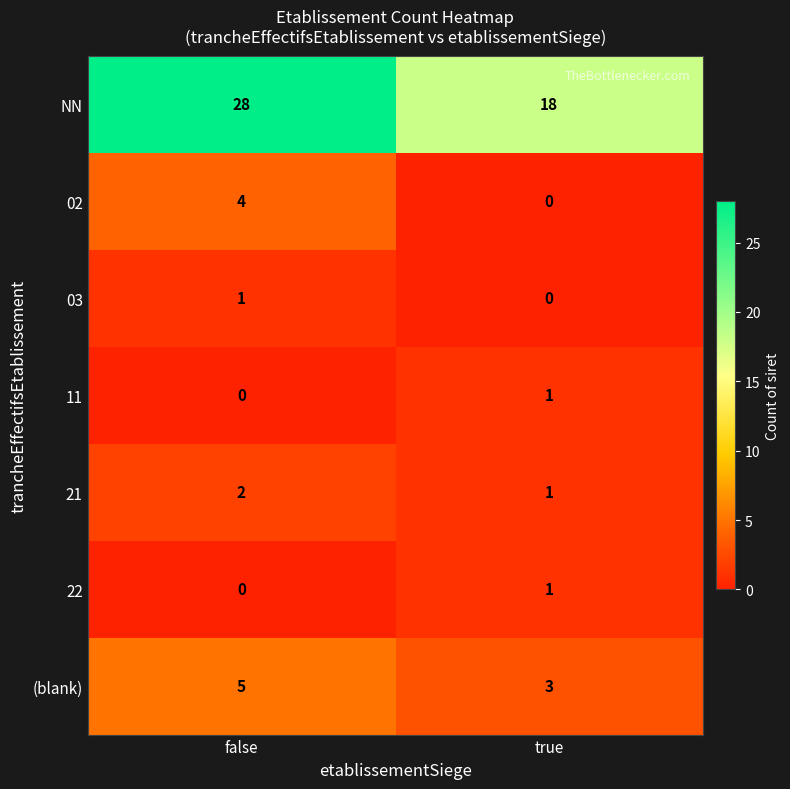

What is the difference between the maximum and minimum values in the 02 series?

4